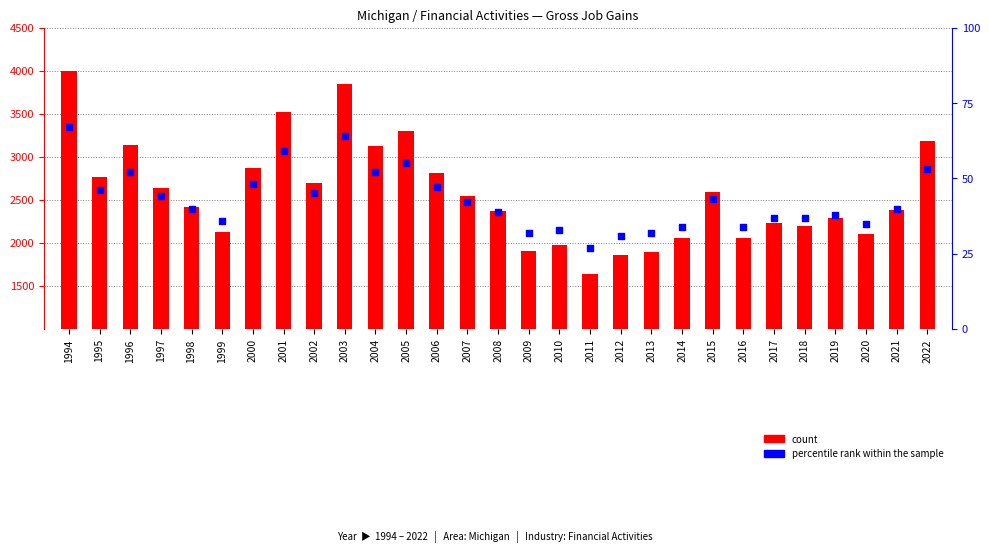

Which series has the widest spread of Y values?

count